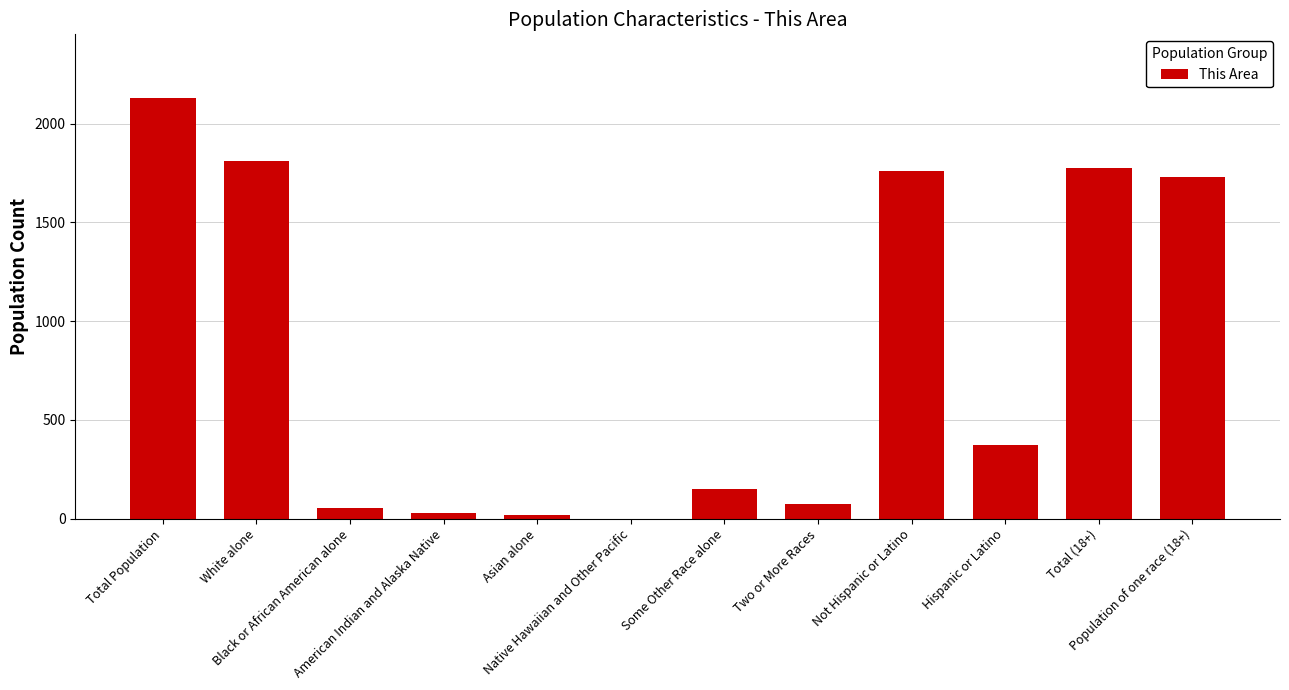

At which label does the data first exceed 373?

Total Population